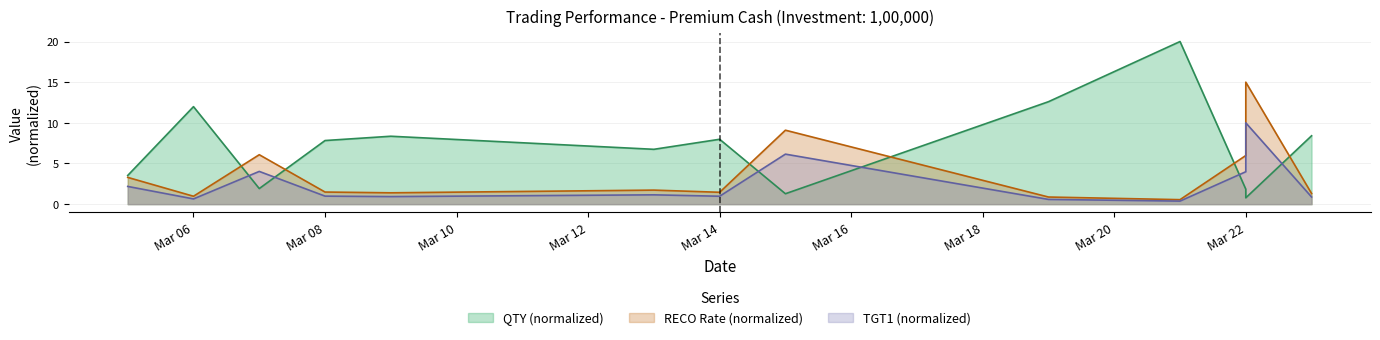

What are all the series names shown in the legend?

QTY, RECO RATE, TGT1